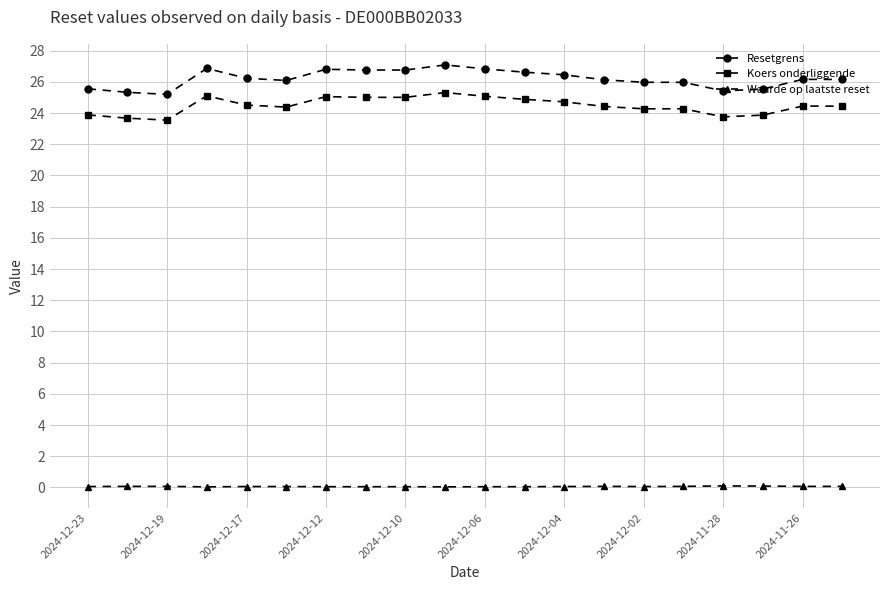

Which series has the widest spread of values?

Resetgrens